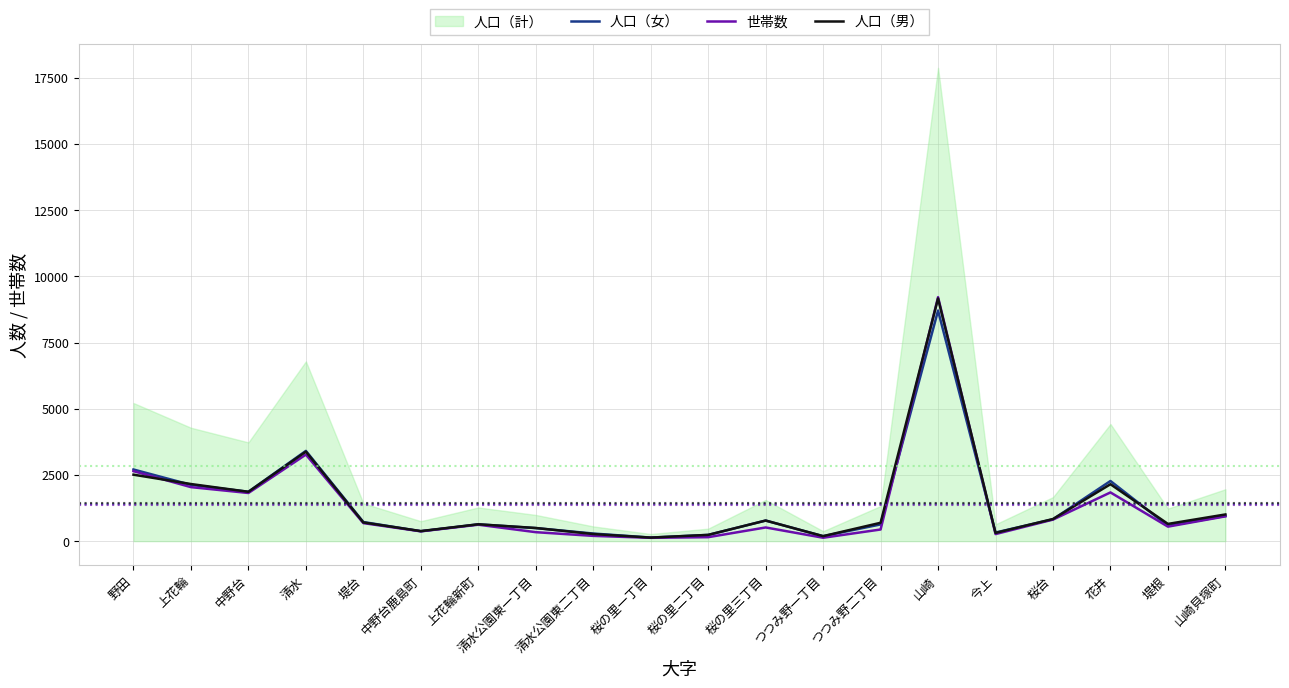

True or false: 人口（男） has a value of 2157 at 上花輪.

True